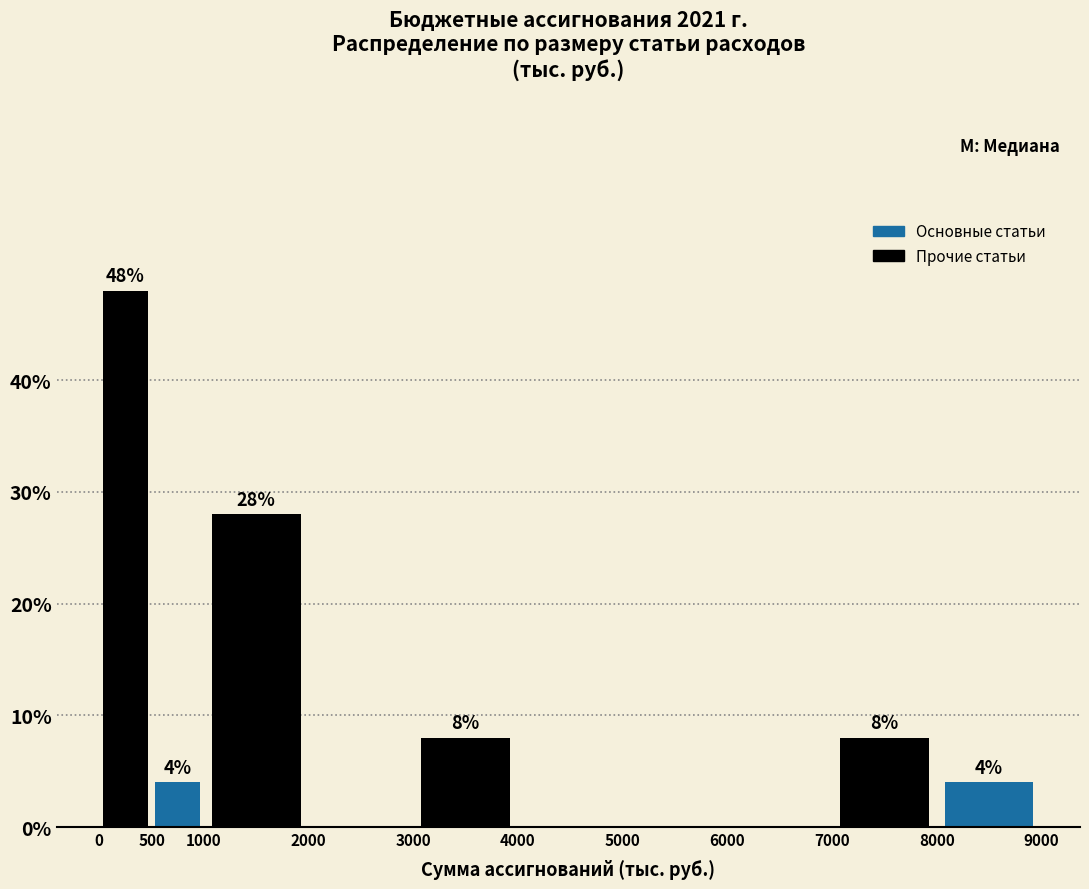

Over which range of the x-axis is the bar tallest?

0 to 500